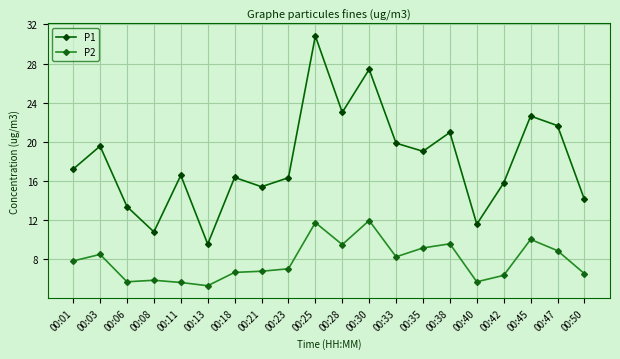

What is the minimum value shown in the chart?

5.3